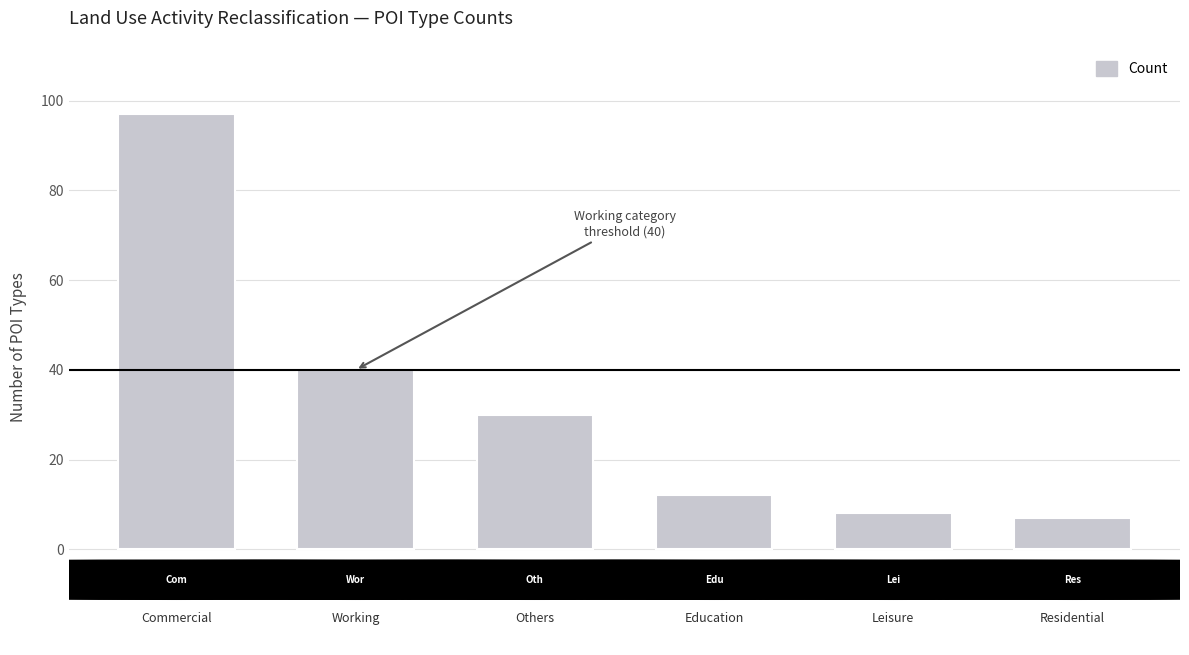

What is the value of the 4th bar from the left?

12